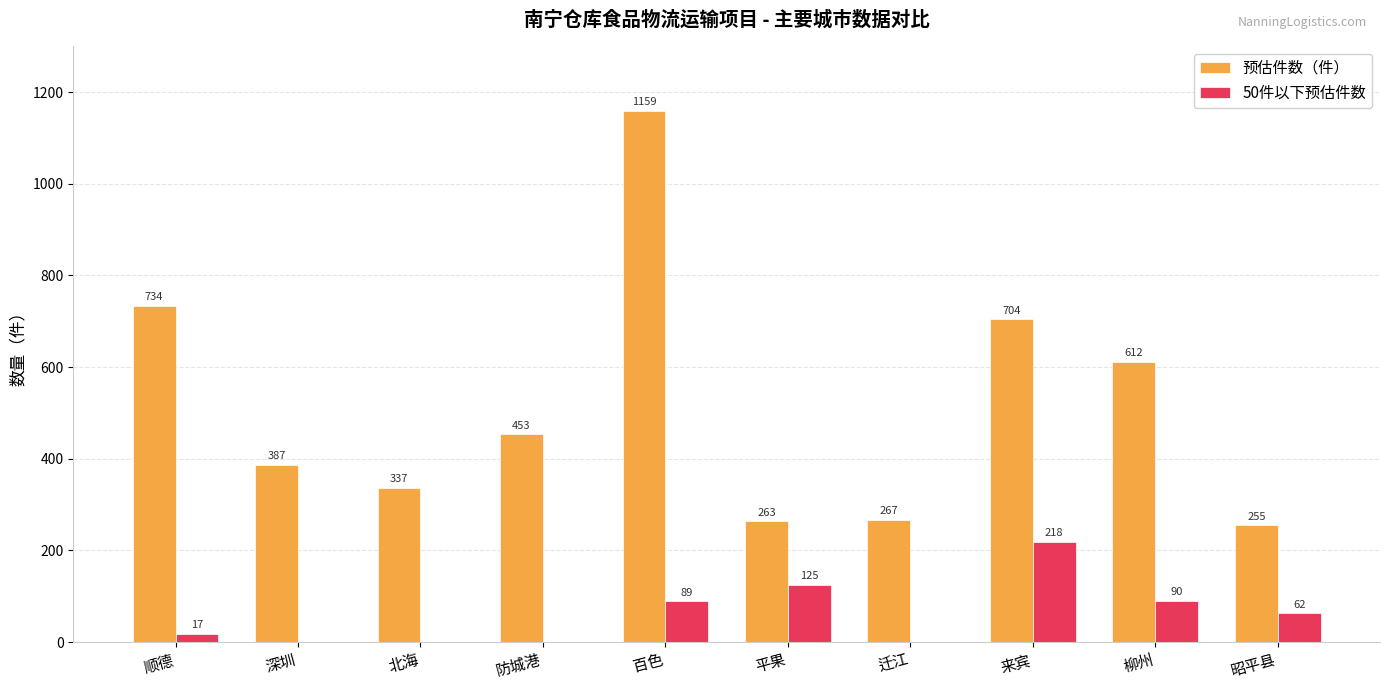

Is the value of 预估件数（件） at 百色 greater than the value of 50件以下预估件数 at 来宾?

Yes